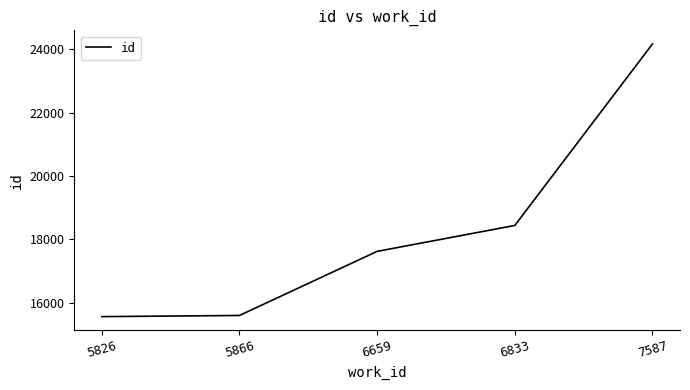

The value at 6659 is 17623. True or false?

True